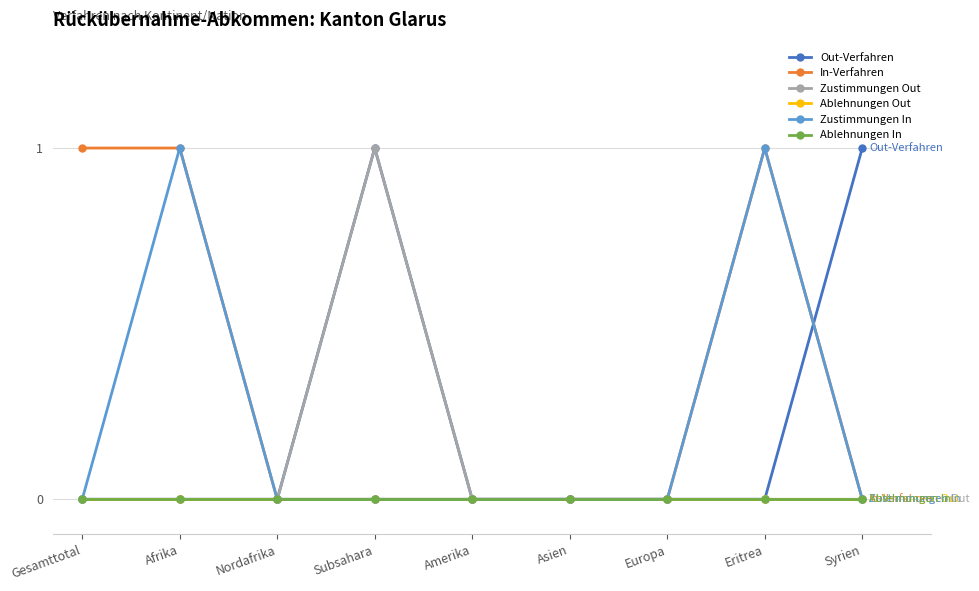

Which has a higher value, Gesamttotal or Europa?

Gesamttotal